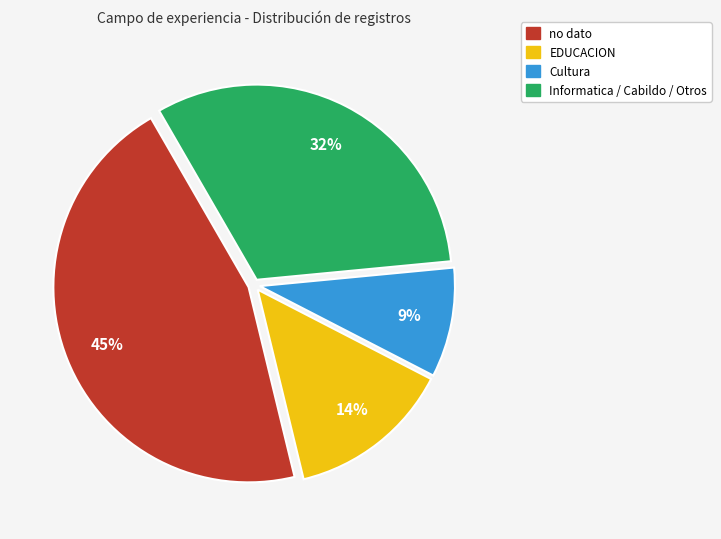

To the nearest percent, what is the average slice percentage?

25%